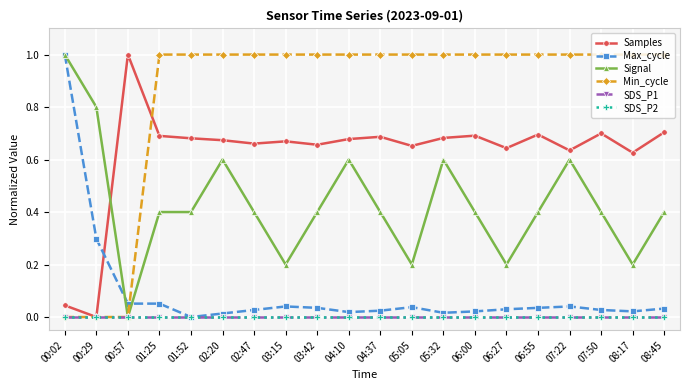

What is the difference between the highest and lowest values at 00:02?

1.0